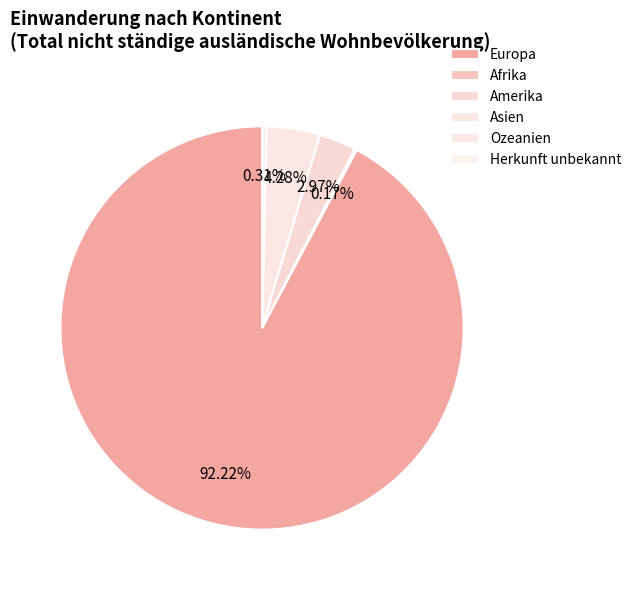

To the nearest percent, what is the difference between the Herkunft unbekannt and Asien slice percentages?

4%